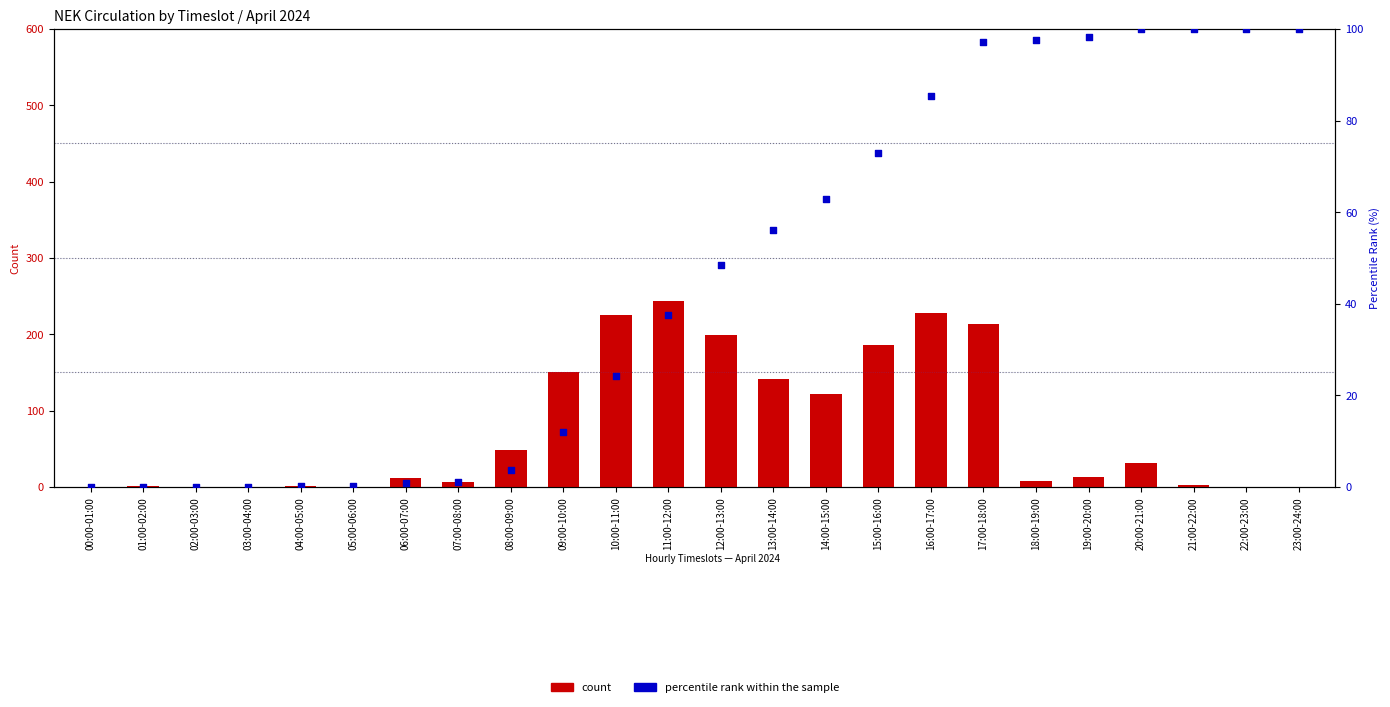

Which series reaches the minimum Y coordinate?

count